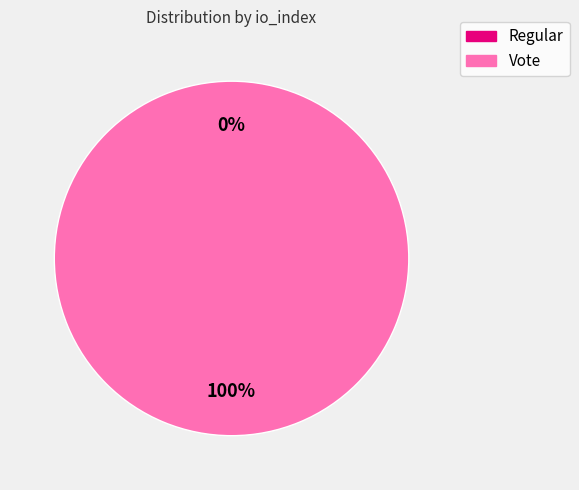

Is the sum of Regular (io_index=0) and Vote (io_index=2) greater than half?

Yes